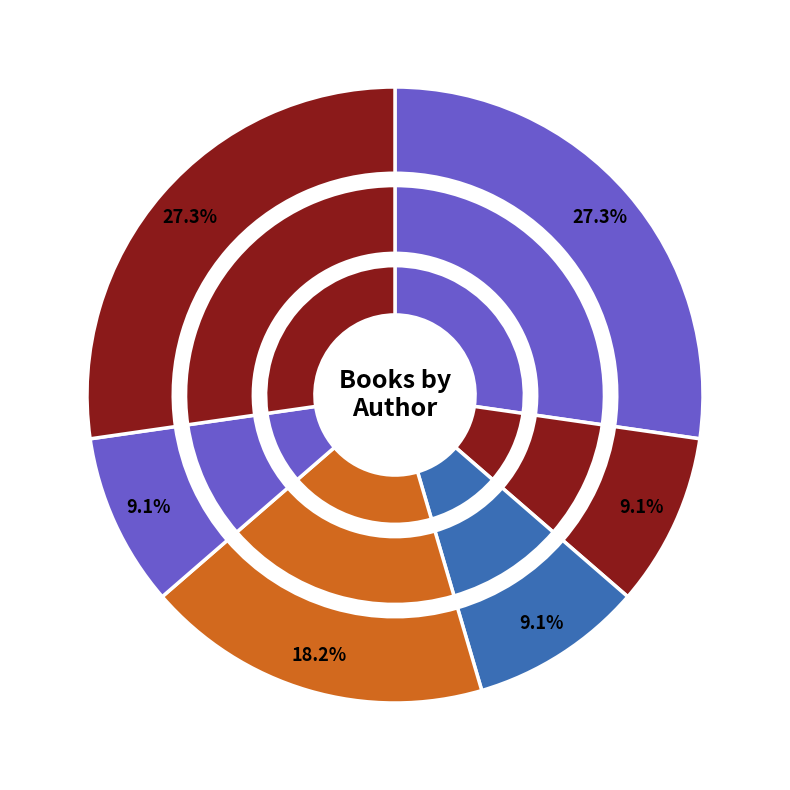

Rank the categories by value from highest to lowest.

Andrew Clements (1146268), Frances O'Roark Dowell (1811319), Kathi Appelt (44734473), Melanie Crowder (483701944), Leon Leyson (412394943), Jennifer L. Holm (21615053)